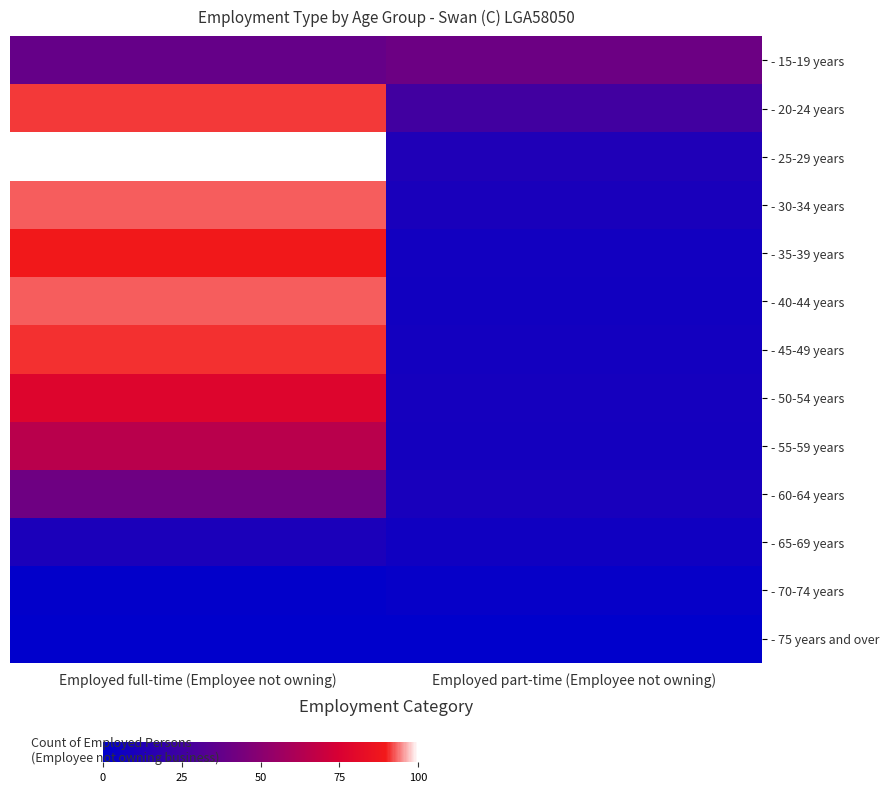

At how many categories does at least one series exceed 88?

1